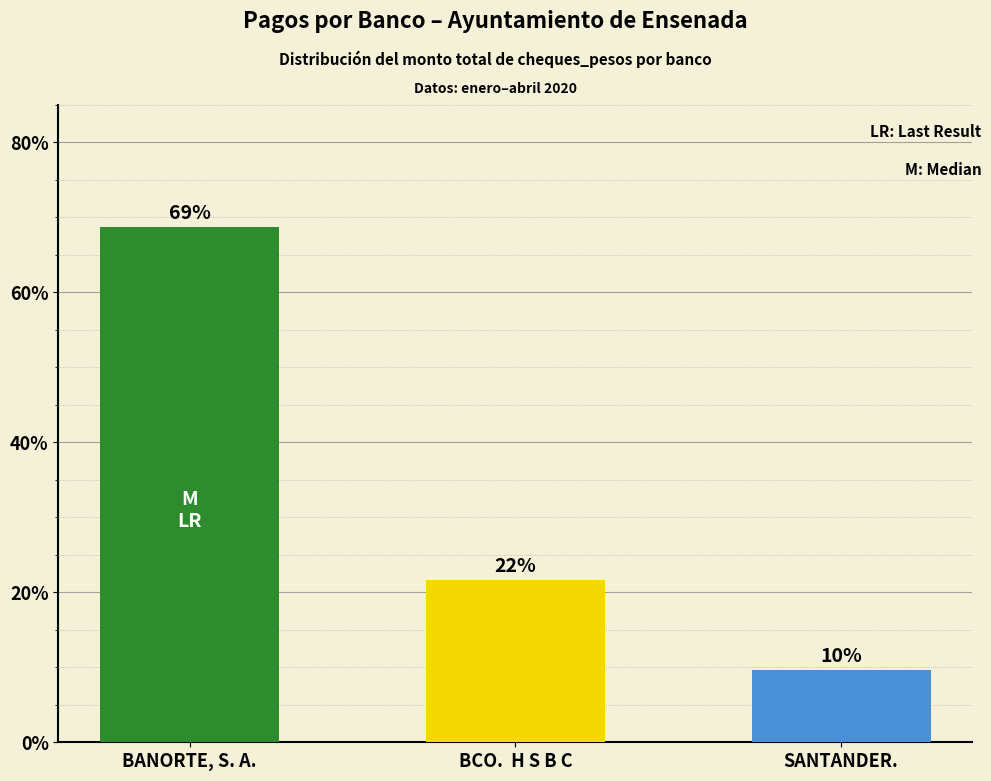

The value at SANTANDER. is 9.6. True or false?

True